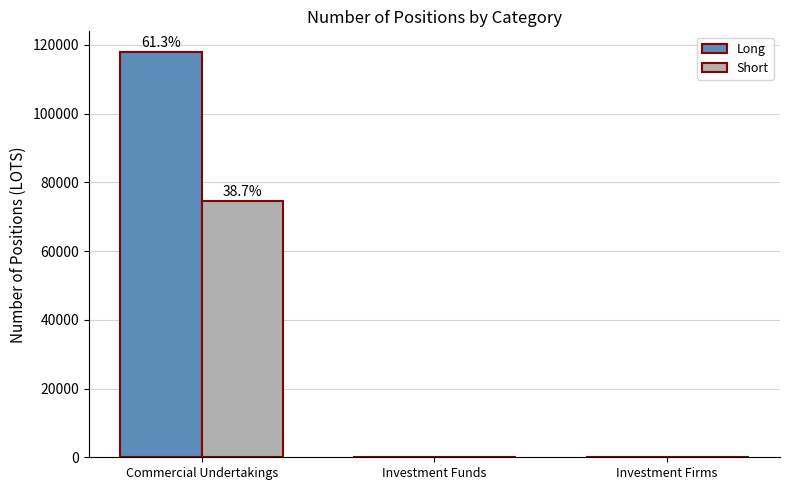

Between Commercial Undertakings and Investment Firms, which series saw the biggest shift?

Long